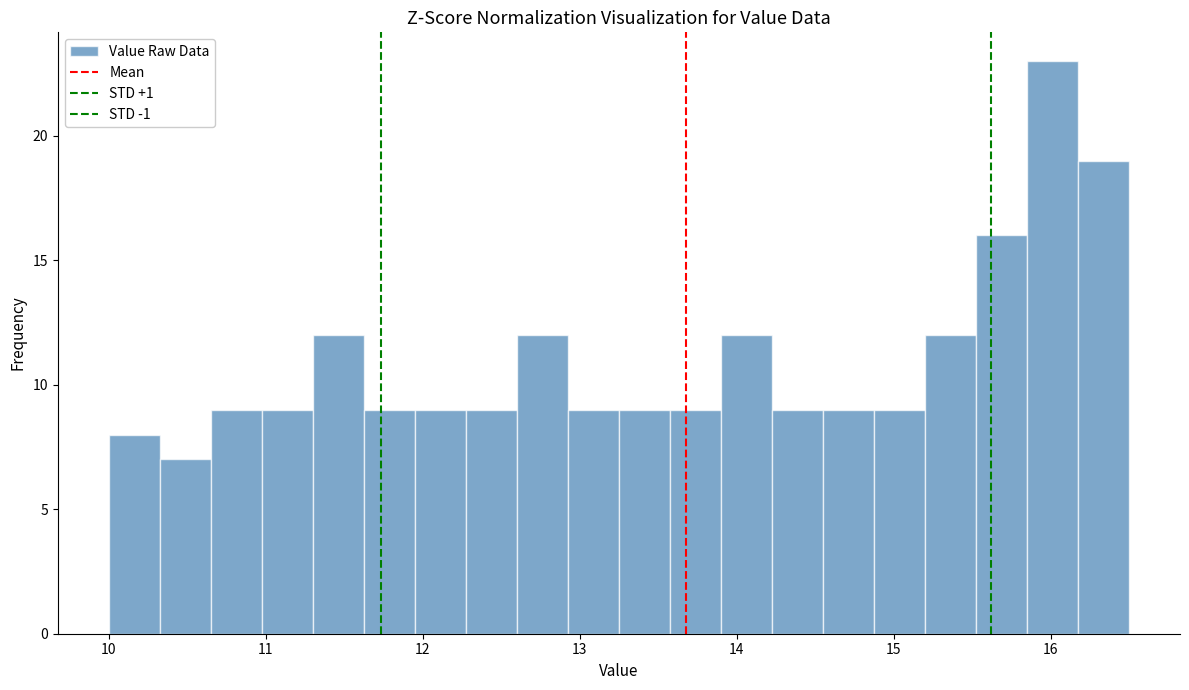

Read against the x-axis, roughly where is the centre of the tallest bar?

16.0